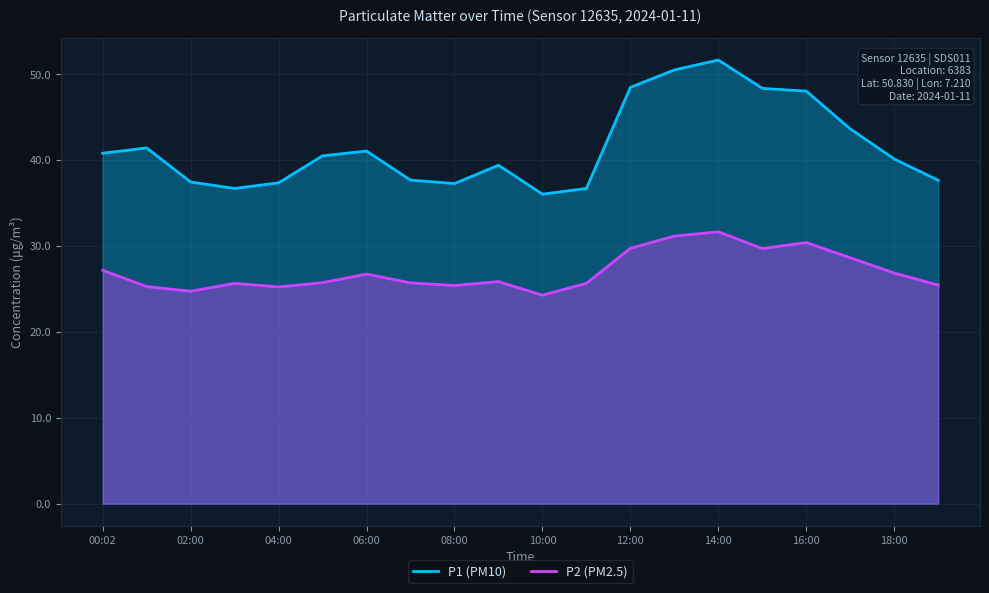

Is the value of P2 at 18:00 greater than the value of P1 at 12:00?

No